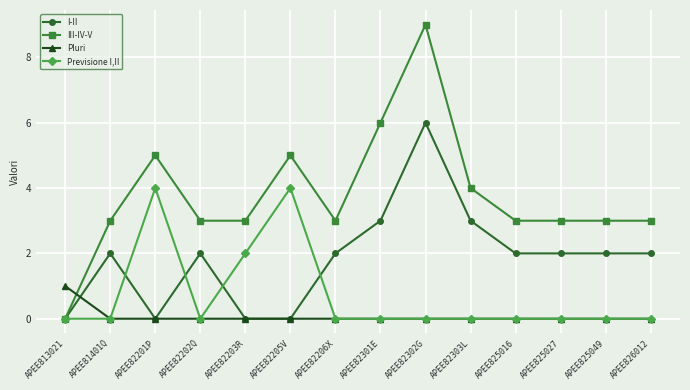

The value of Previsione I,II at APEE82205V is 4. True or false?

True